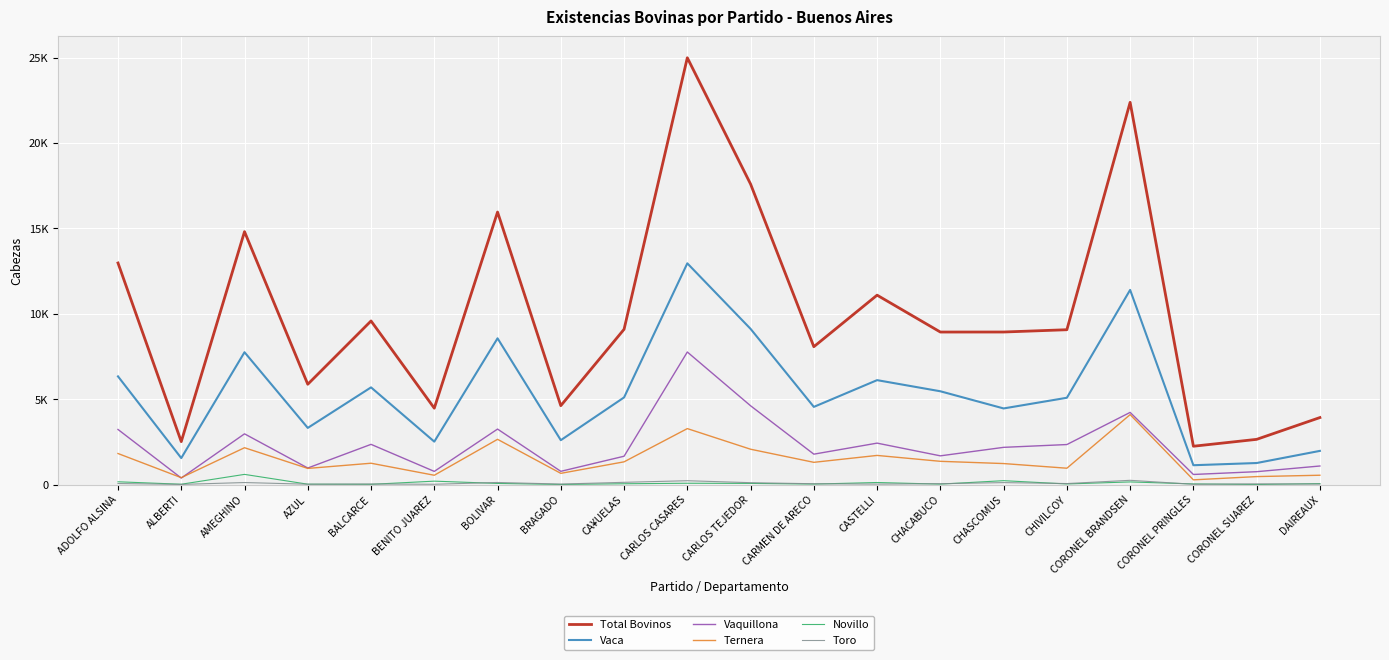

Between AMEGHINO and BENITO JUAREZ, which is larger?

AMEGHINO